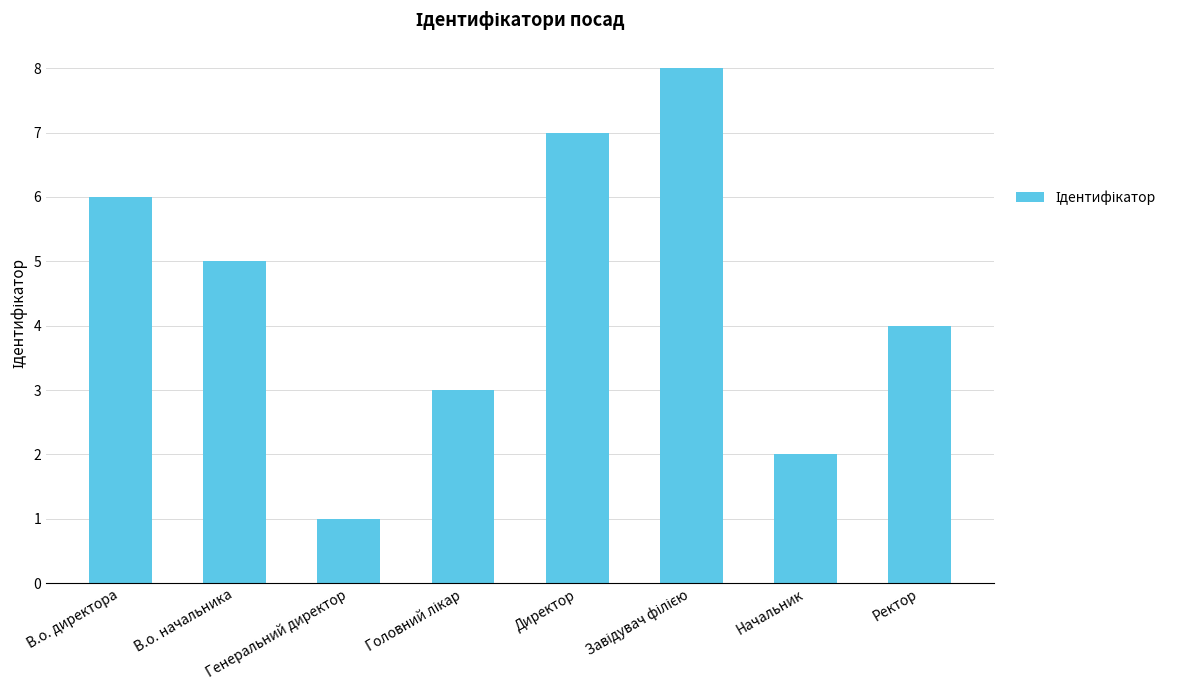

What is the sum of the values at В.о. начальника and Начальник?

7